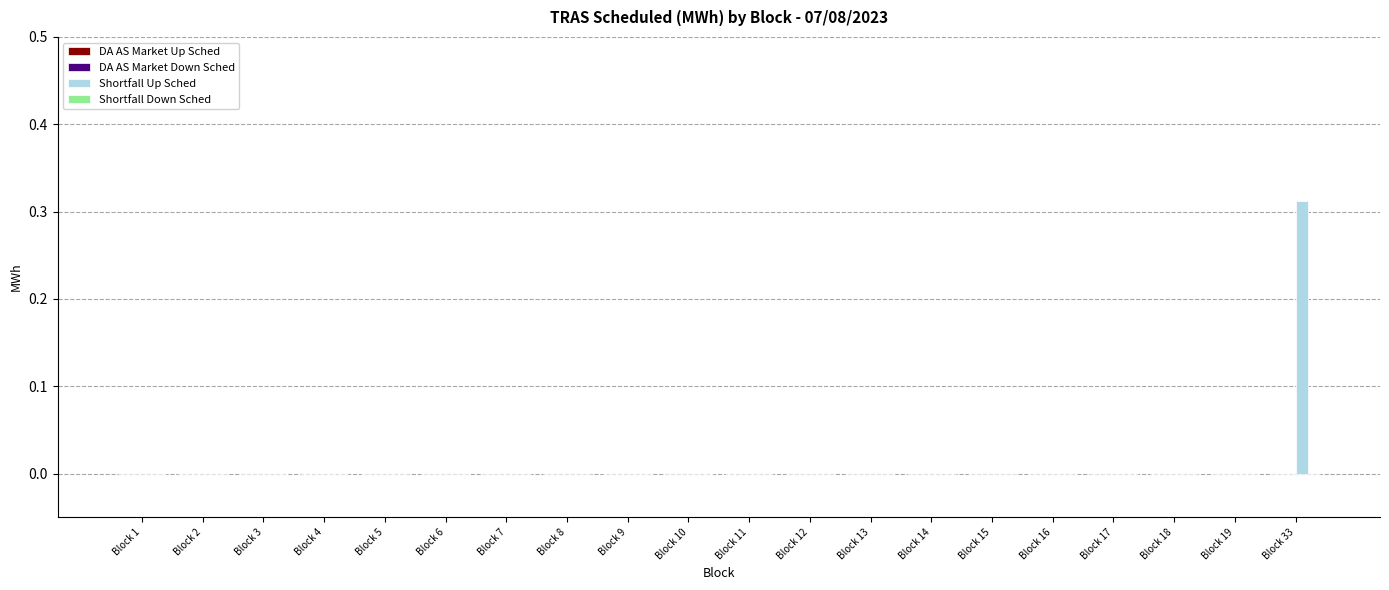

Does the chart contain stacked bars?

No